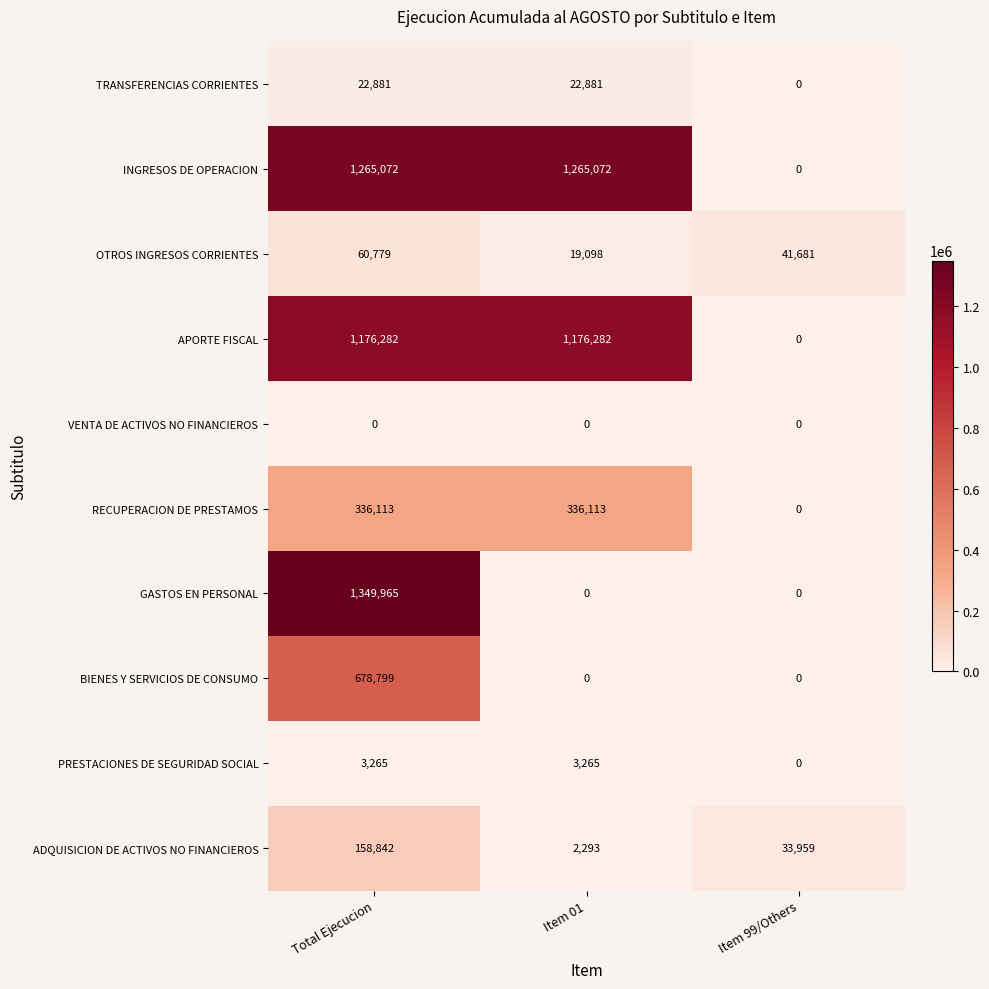

Is it true that BIENES Y SERVICIOS DE CONSUMO equals 678799 at Total Ejecucion?

True